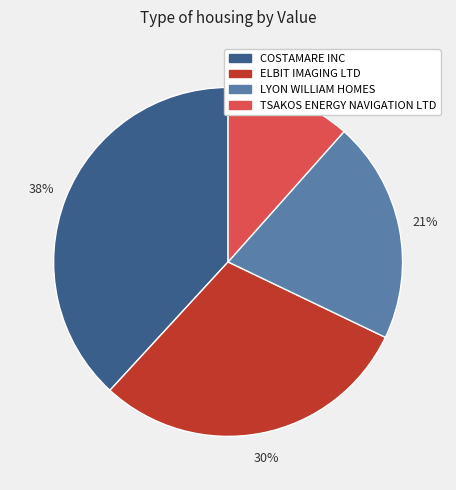

Do LYON WILLIAM HOMES and ELBIT IMAGING LTD together represent more than half of the pie?

Yes